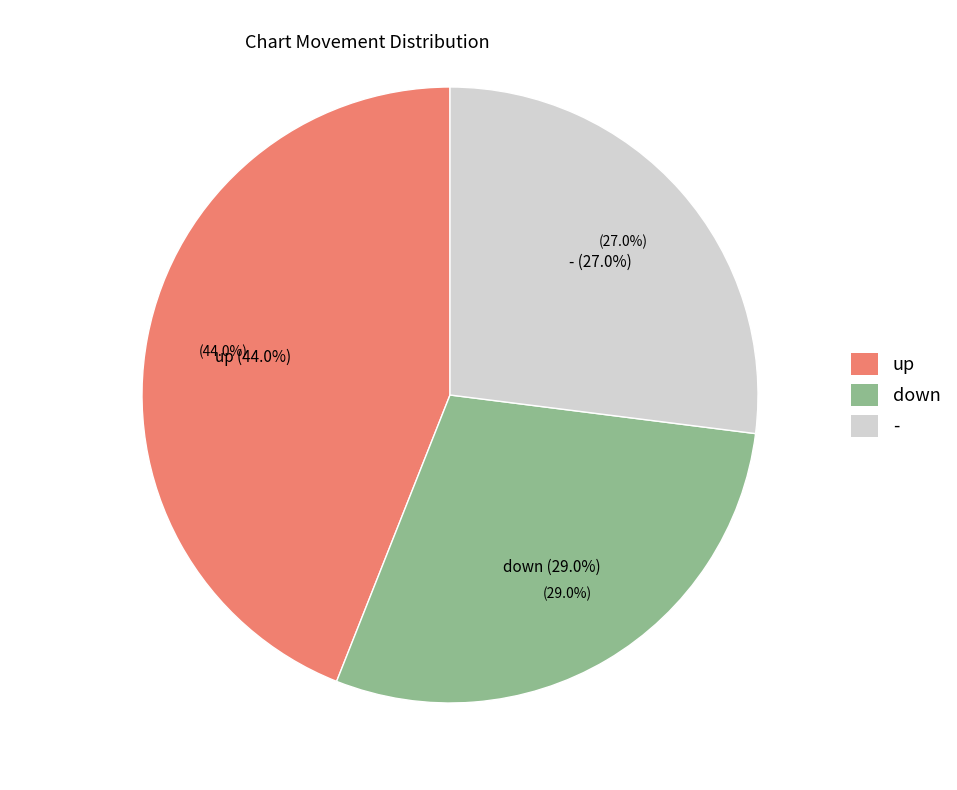

Does any single category account for the majority?

No